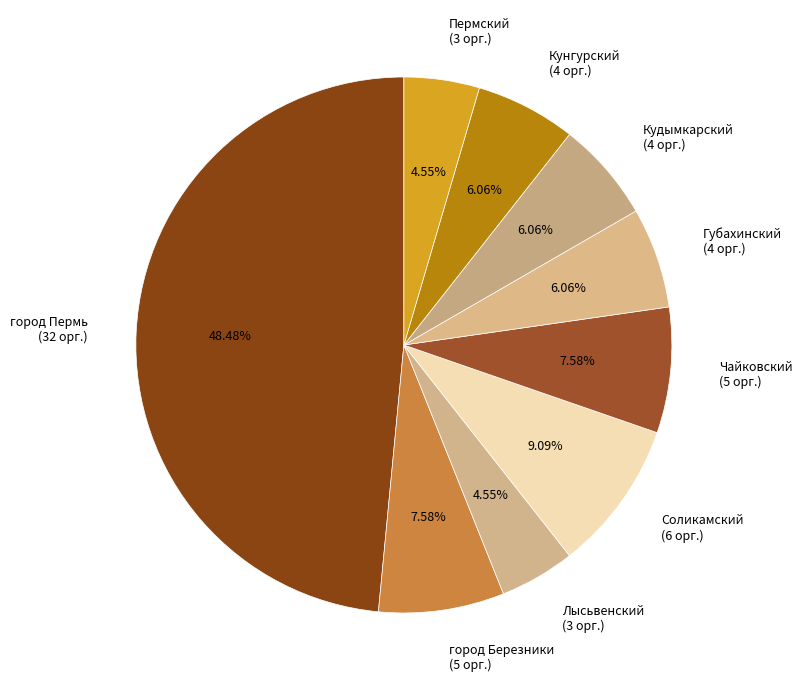

Does any single category account for the majority?

No